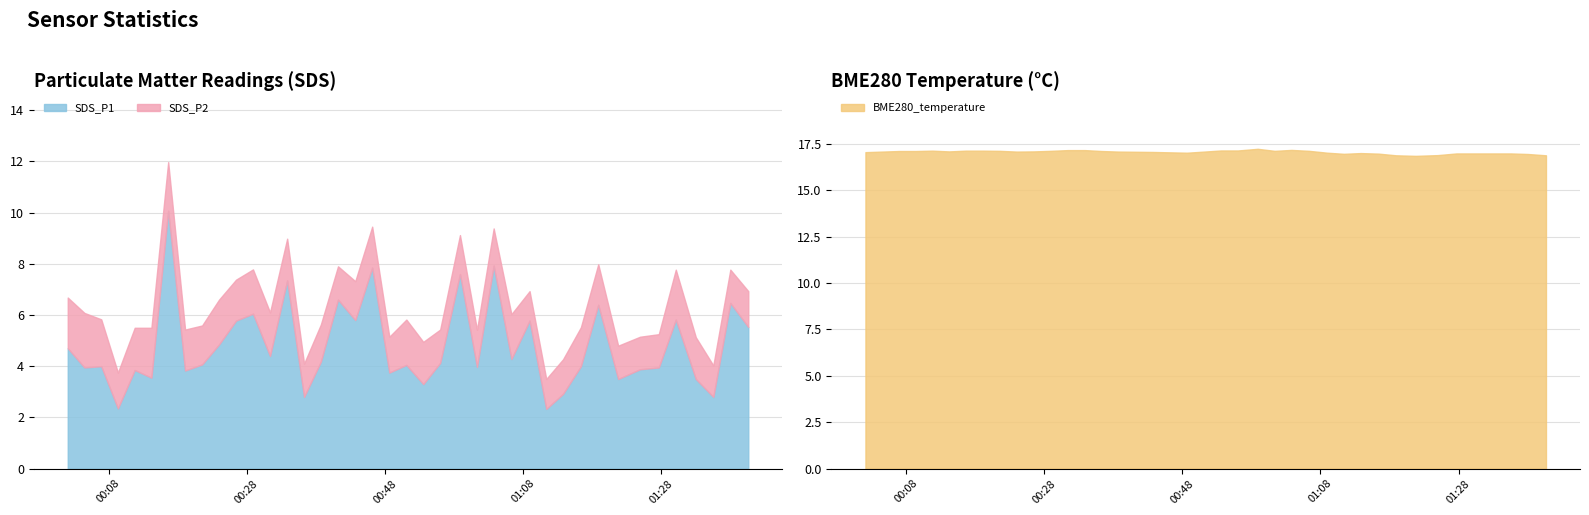

At how many categories does at least one series exceed 9?

40